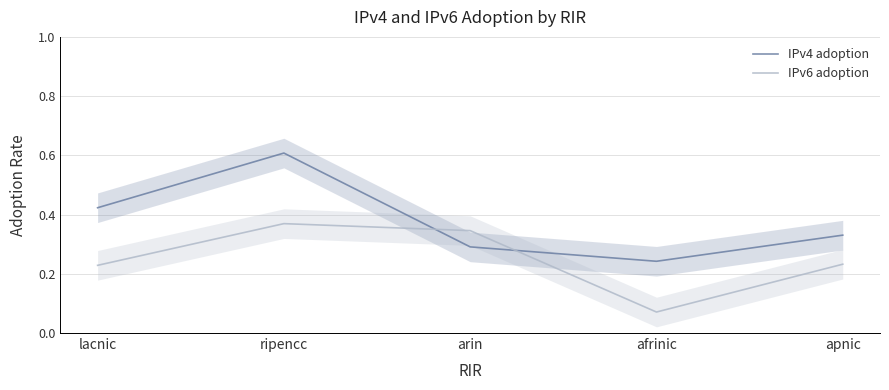

Which series has the largest total across all categories?

IPv4 adoption